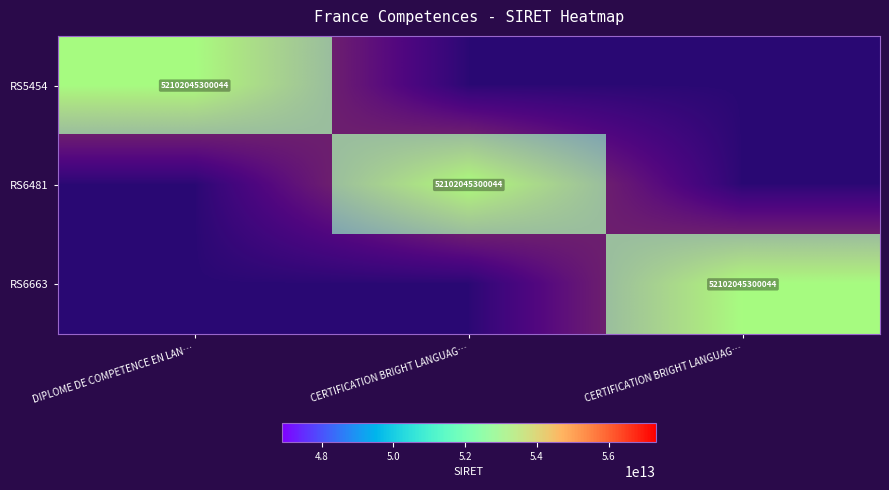

List the series in order of their peak value, lowest first.

RS5454, RS6481, RS6663